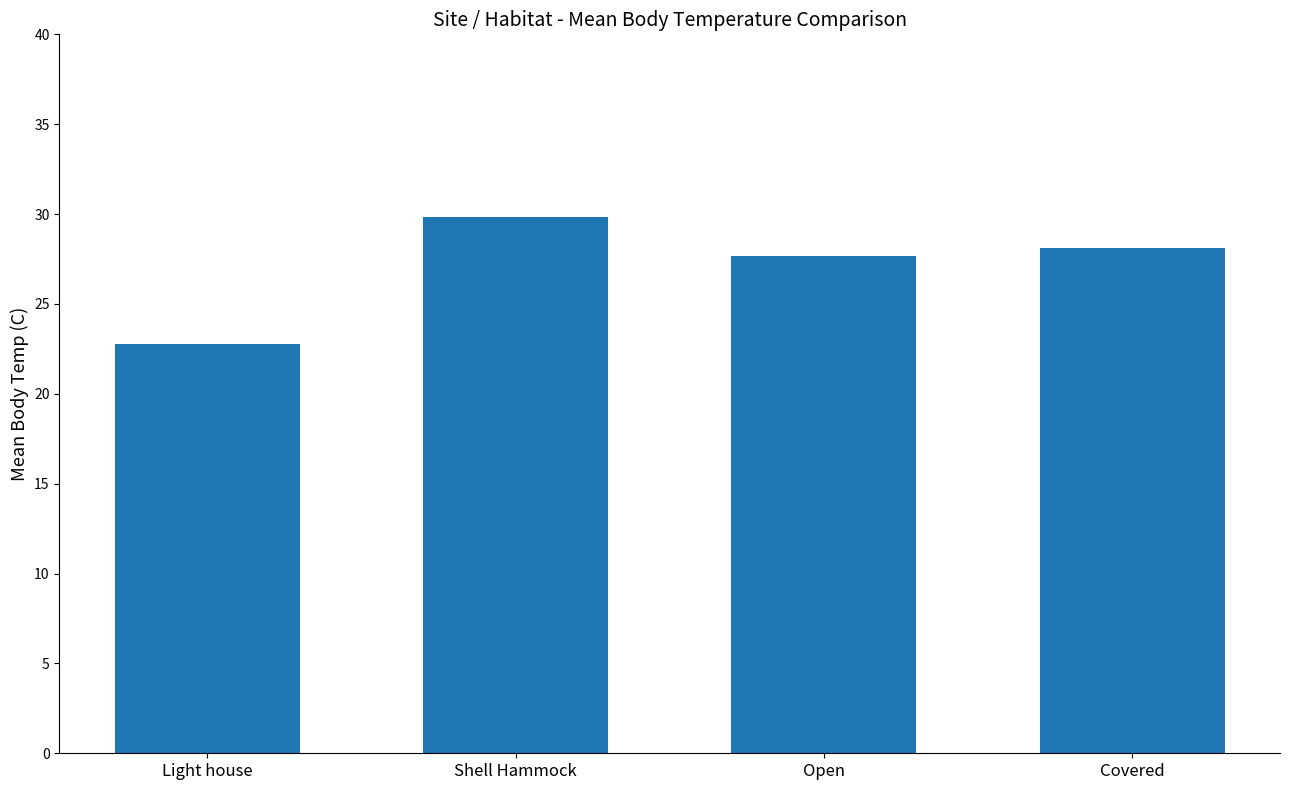

At which label is the value closest to 26?

Open